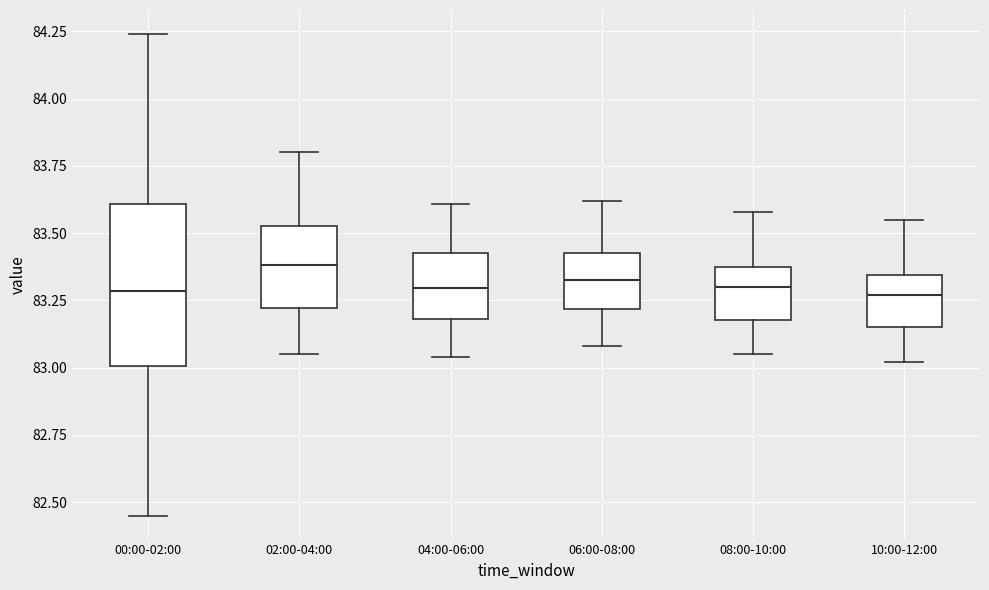

Which box is the tallest, from its lower edge to its upper edge?

00:00-02:00